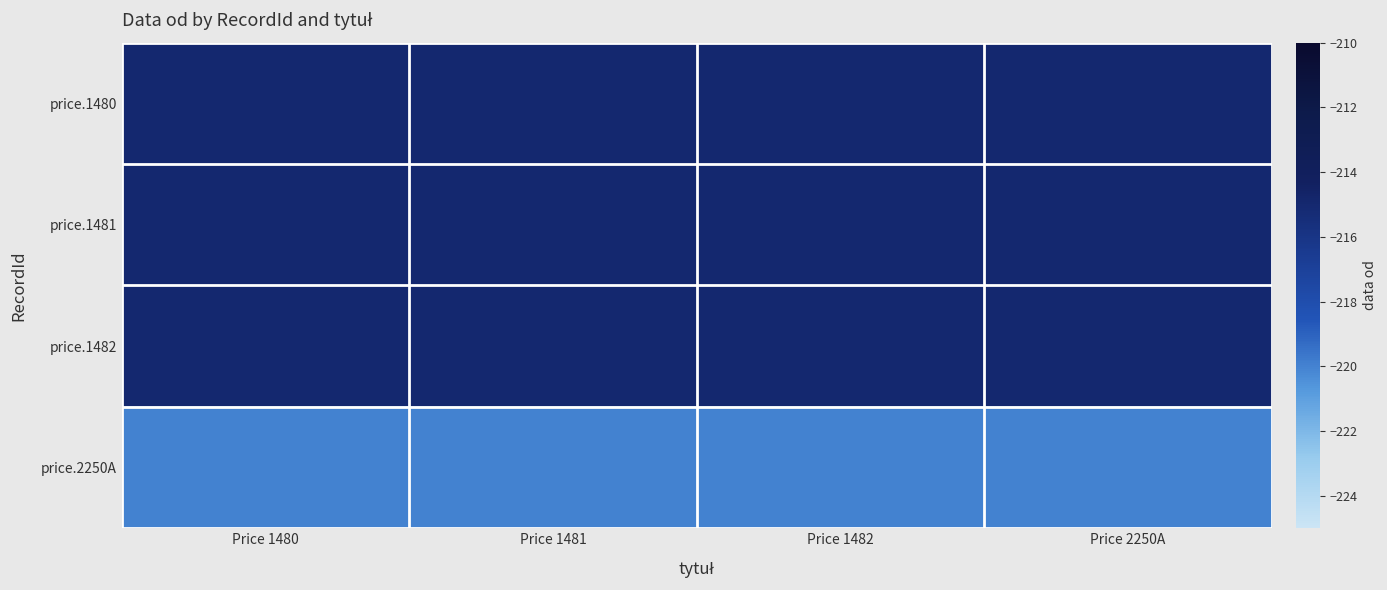

What is the spread (max minus min) of values at Price 1480?

5